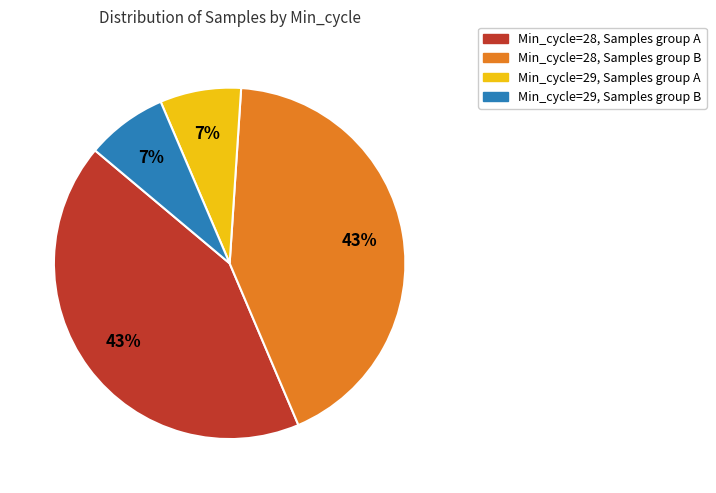

Count the number of slices in the pie.

4